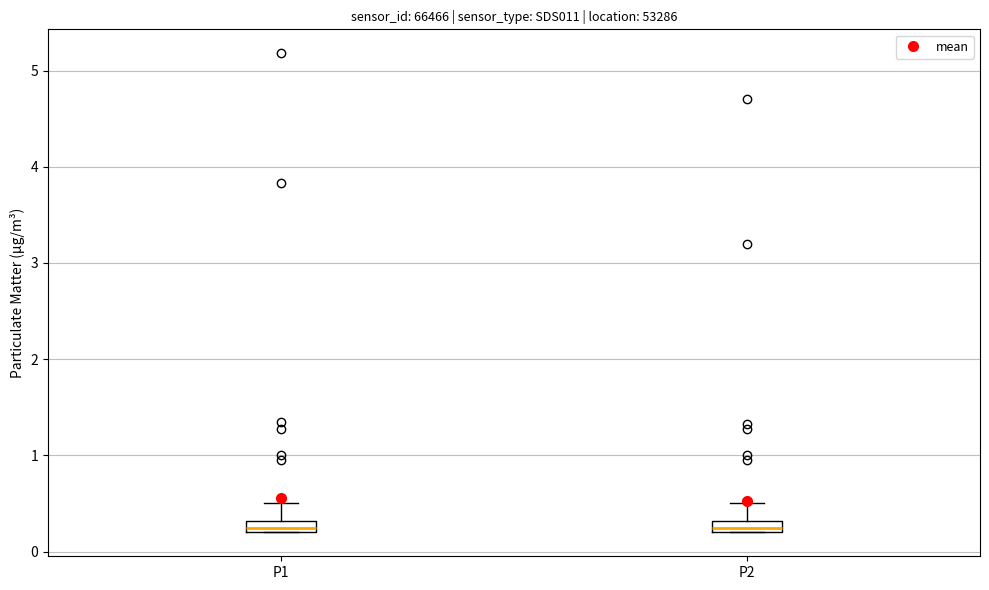

Where does the upper whisker of the box for P1 end on the y-axis? The values are not printed on the chart, so give them approximately, as read against the axis.

0.5